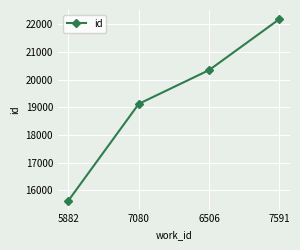

Is this an area chart (filled region under the line)?

No